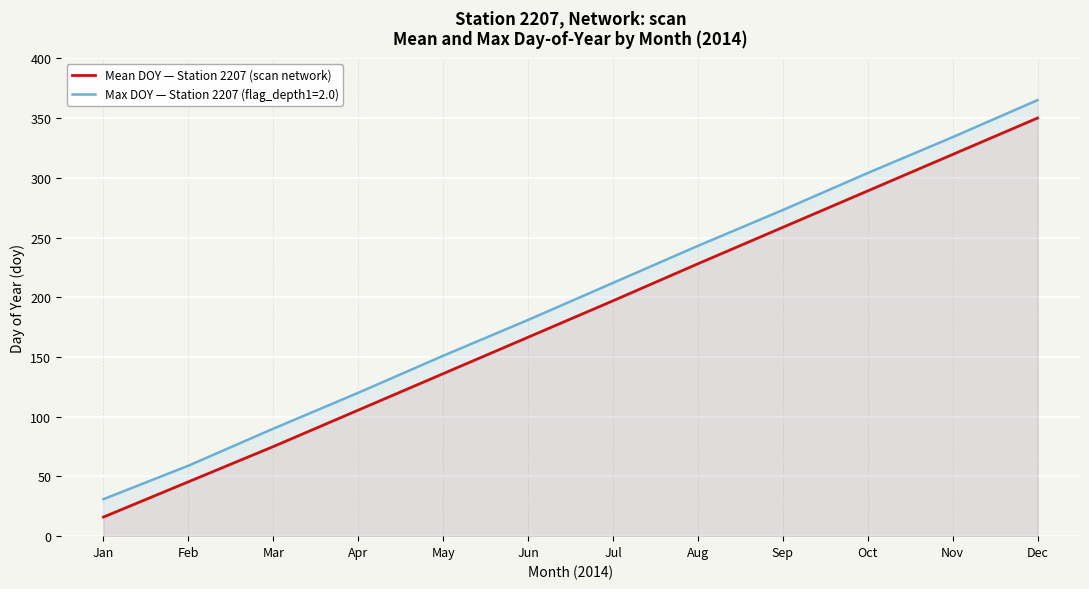

At which label is the value closest to 183?

Jul